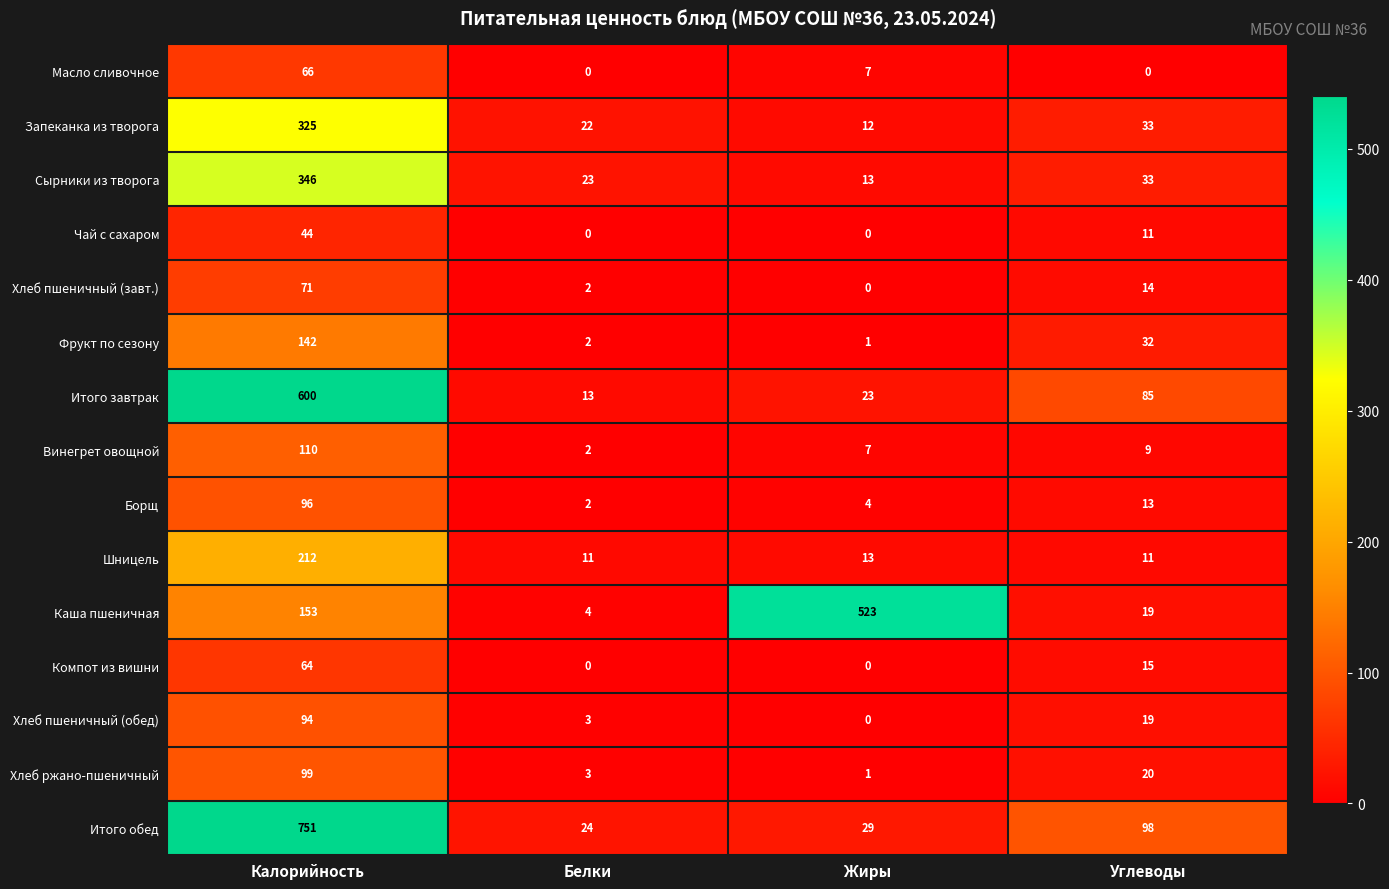

Which category has the highest value across all series?

Калорийность